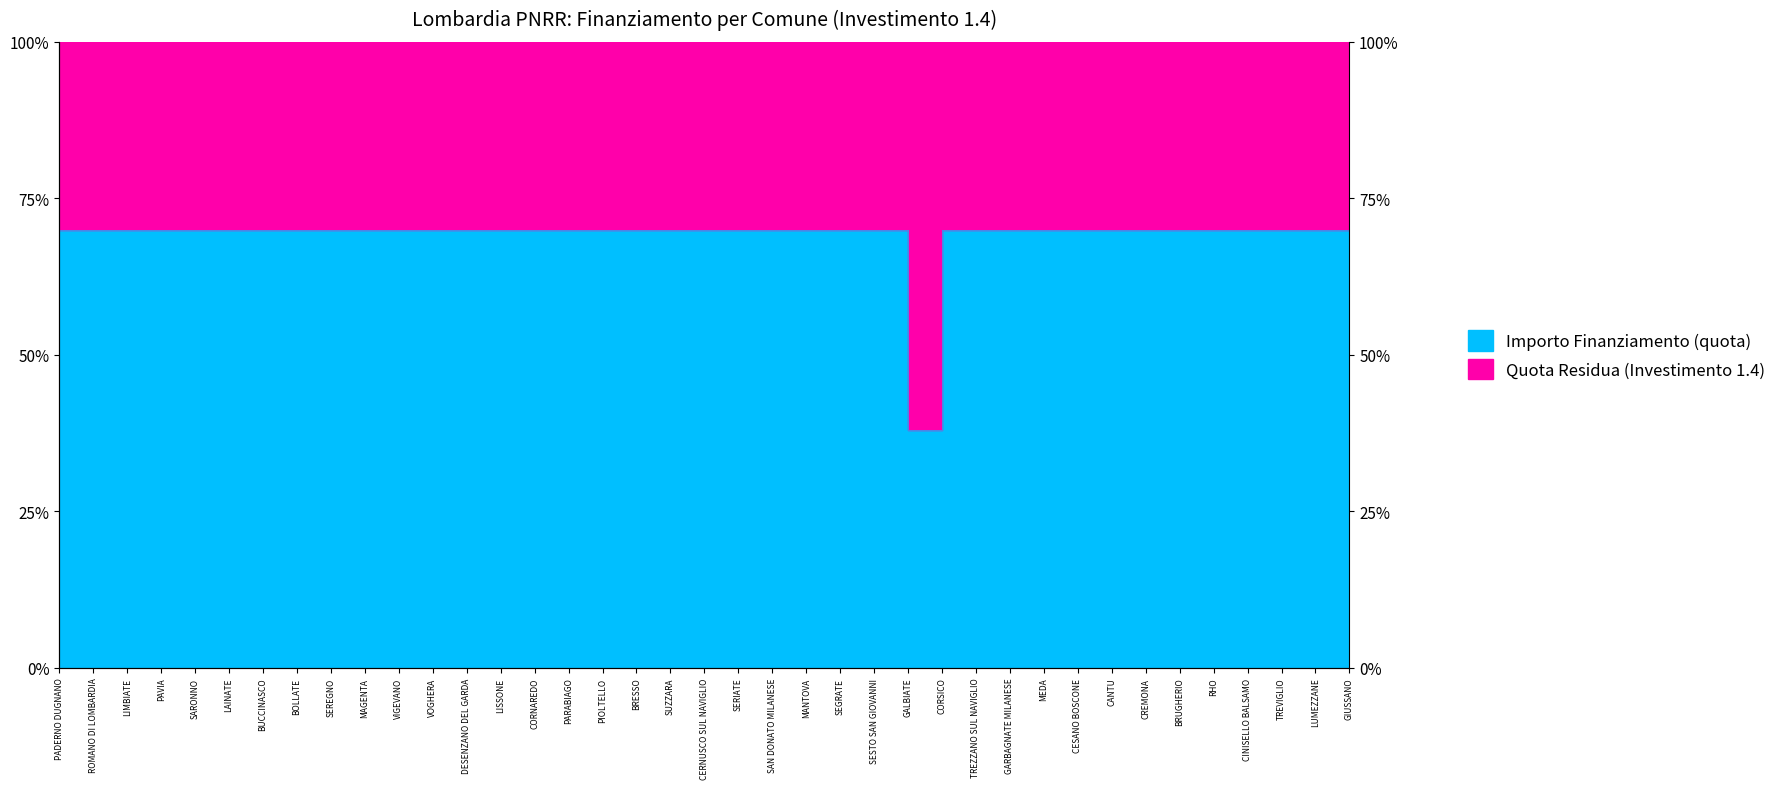

What is the approximate value at BUCCINASCO?

70.0